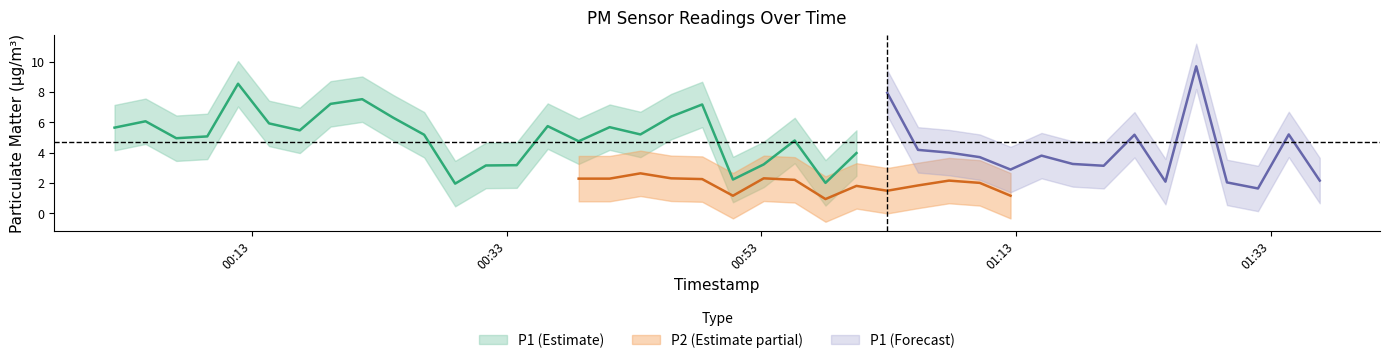

Which label corresponds to the smallest value in the chart?

2024-02-26T00:58:03